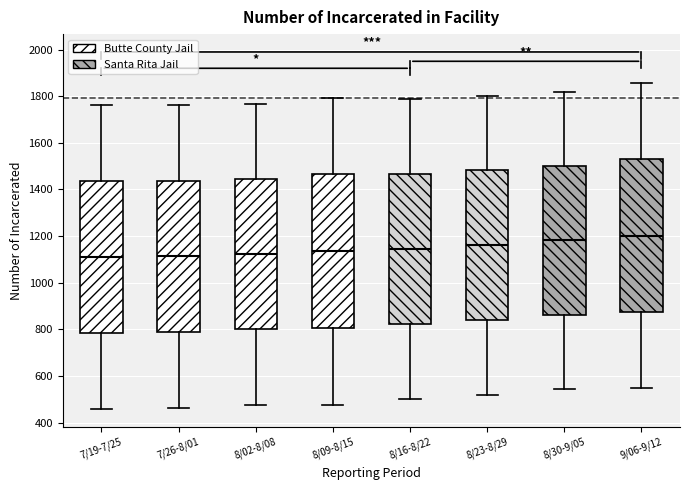

Where is the upper edge of the box for 8/02-8/08 on the y-axis? The values are not printed on the chart, so give them approximately, as read against the axis.

1440